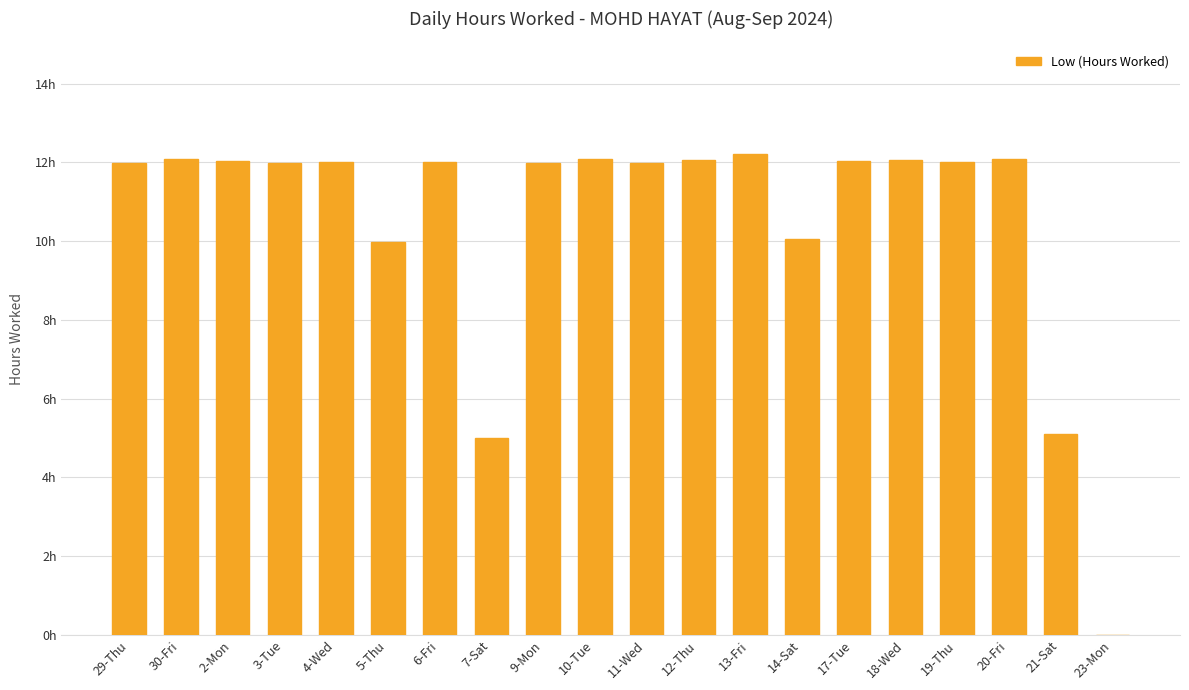

Rank the categories by value from highest to lowest.

13-Fri, 10-Tue, 30-Fri, 20-Fri, 12-Thu, 18-Wed, 17-Tue, 2-Mon, 4-Wed, 6-Fri, 19-Thu, 29-Thu, 3-Tue, 9-Mon, 11-Wed, 14-Sat, 5-Thu, 21-Sat, 7-Sat, 23-Mon